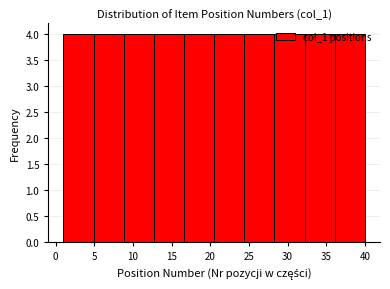

Reading left to right, list every bar in this chart as the range it spans on the x-axis followed by its height. Neither the bar edges nor the heights are printed on the chart, so give them approximately, as read against the axes.

1.0 to 4.9: 4
4.9 to 8.8: 4
8.8 to 12.7: 4
12.7 to 16.6: 4
16.6 to 20.5: 4
20.5 to 24.4: 4
24.4 to 28.3: 4
28.3 to 32.2: 4
32.2 to 36.1: 4
36.1 to 40.0: 4